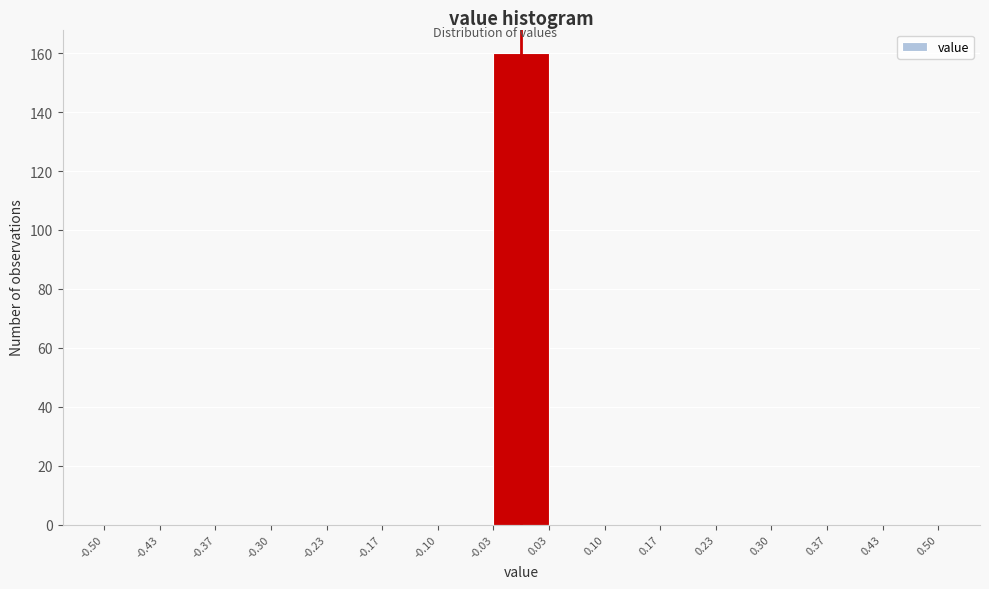

How tall is the bar that spans -0.03 to 0.03 on the x-axis? The values are not printed on the chart, so give them approximately, as read against the axis.

160